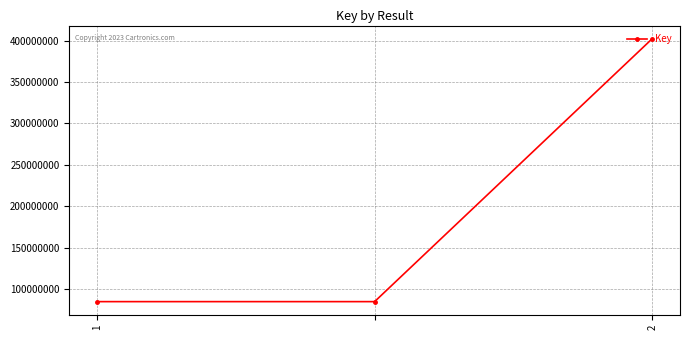

What is the value of the 2nd point from the left?

84719628